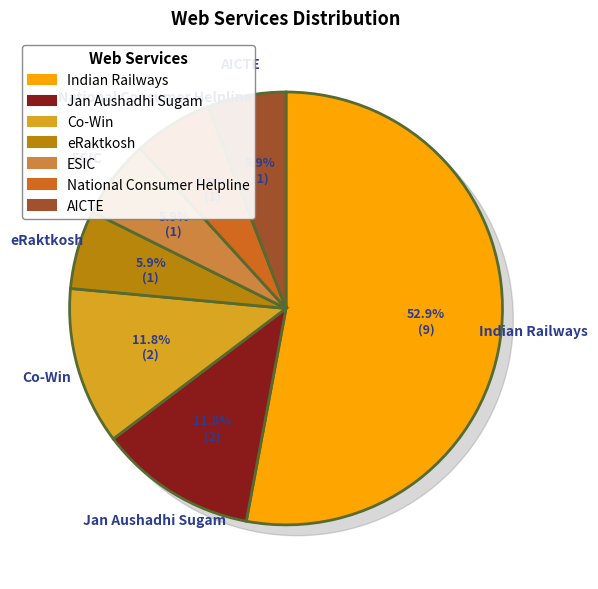

To the nearest percent, what percentage of the pie is Jan Aushadhi Sugam?

12%